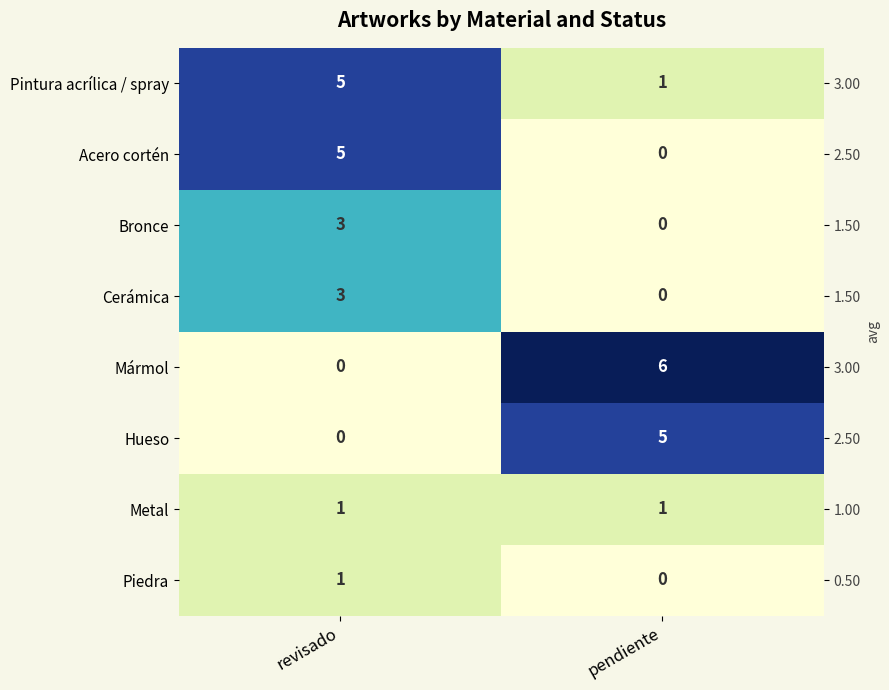

Count the number of data series in this chart.

8